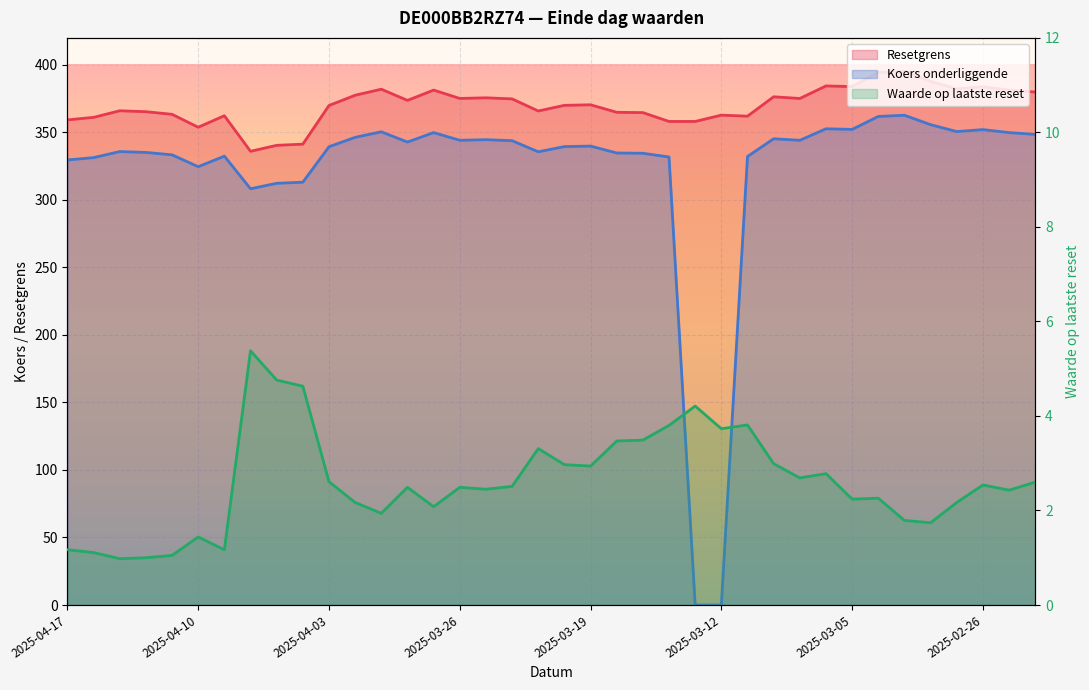

The Koers onderliggende series shows 332.4 at 2025-04-09. True or false?

True